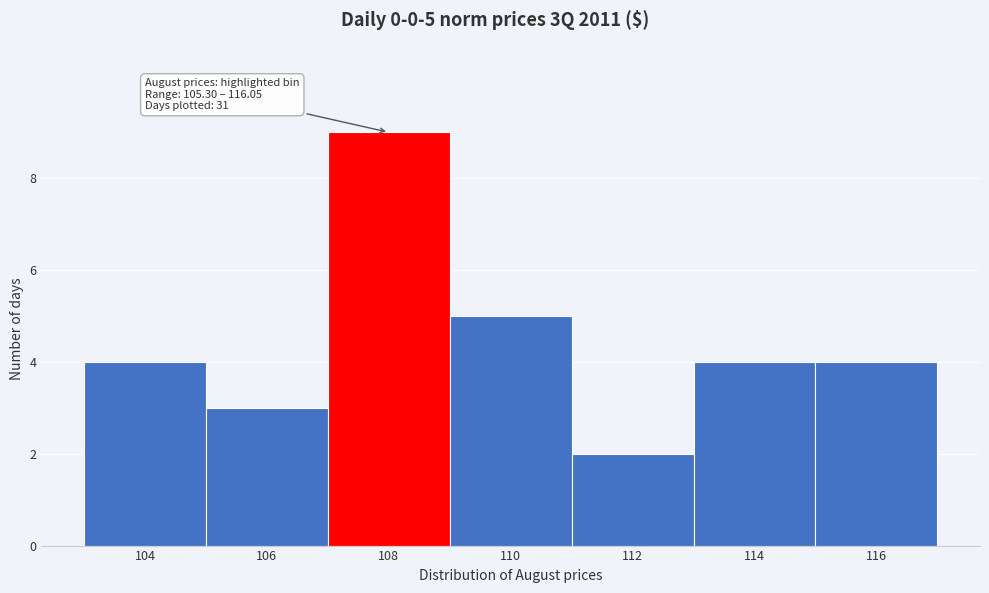

Reading left to right, what are all the values shown in this chart?

104=4	106=3	108=9	110=5	112=2	114=4	116=4